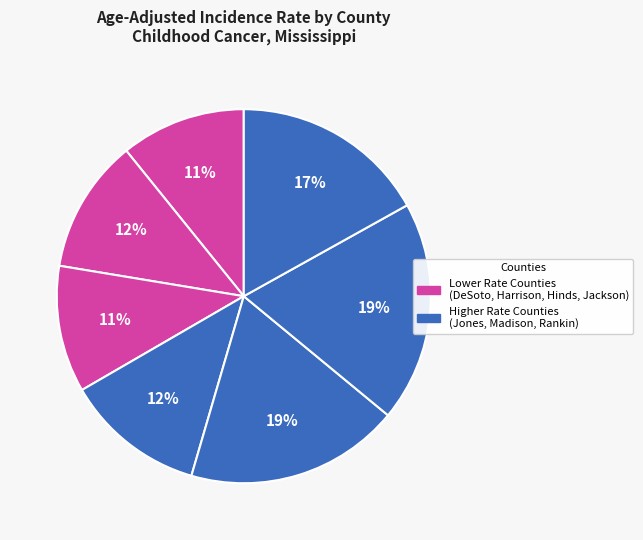

How many segments does this pie chart have?

7